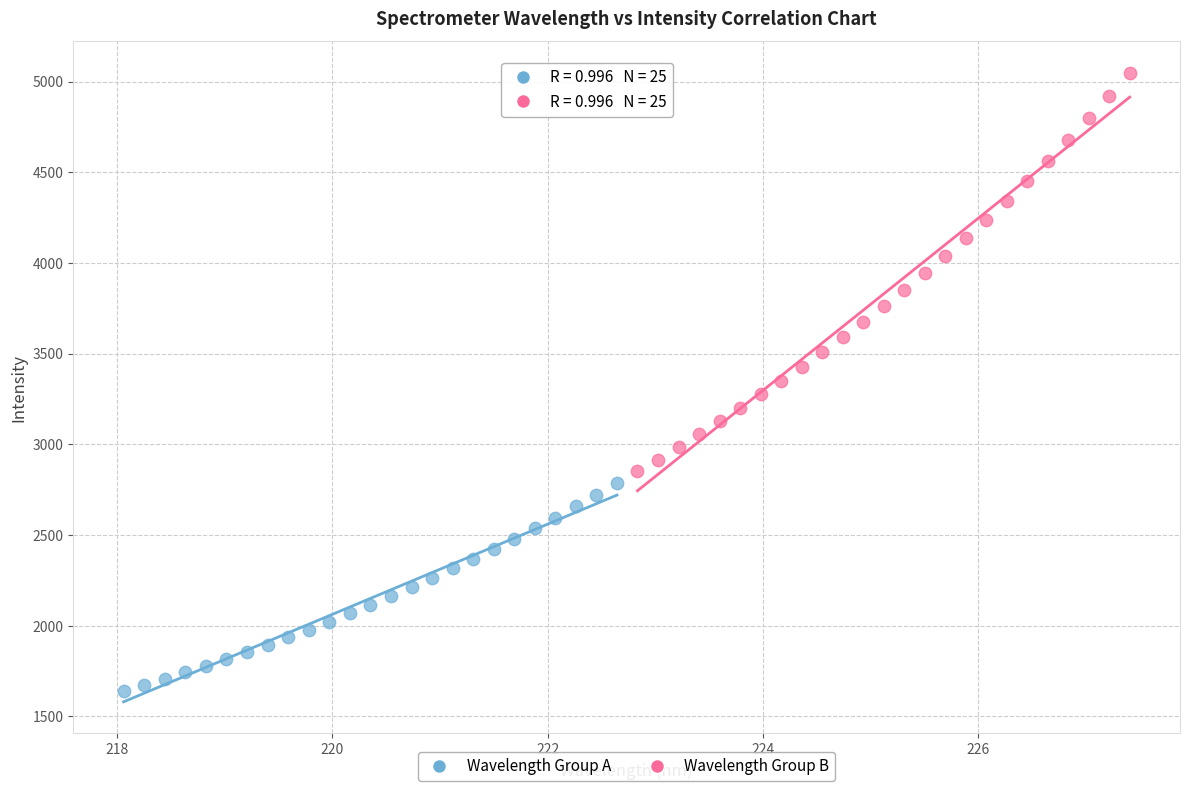

Which series reaches the minimum Y coordinate?

Wavelength Group A